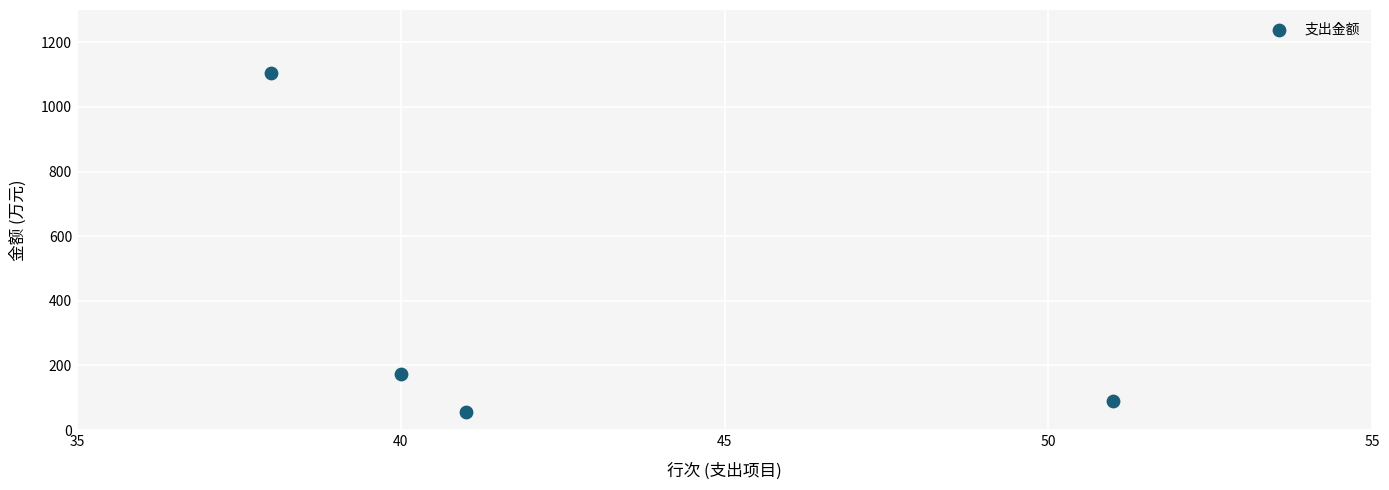

What is the average X value?

42.5